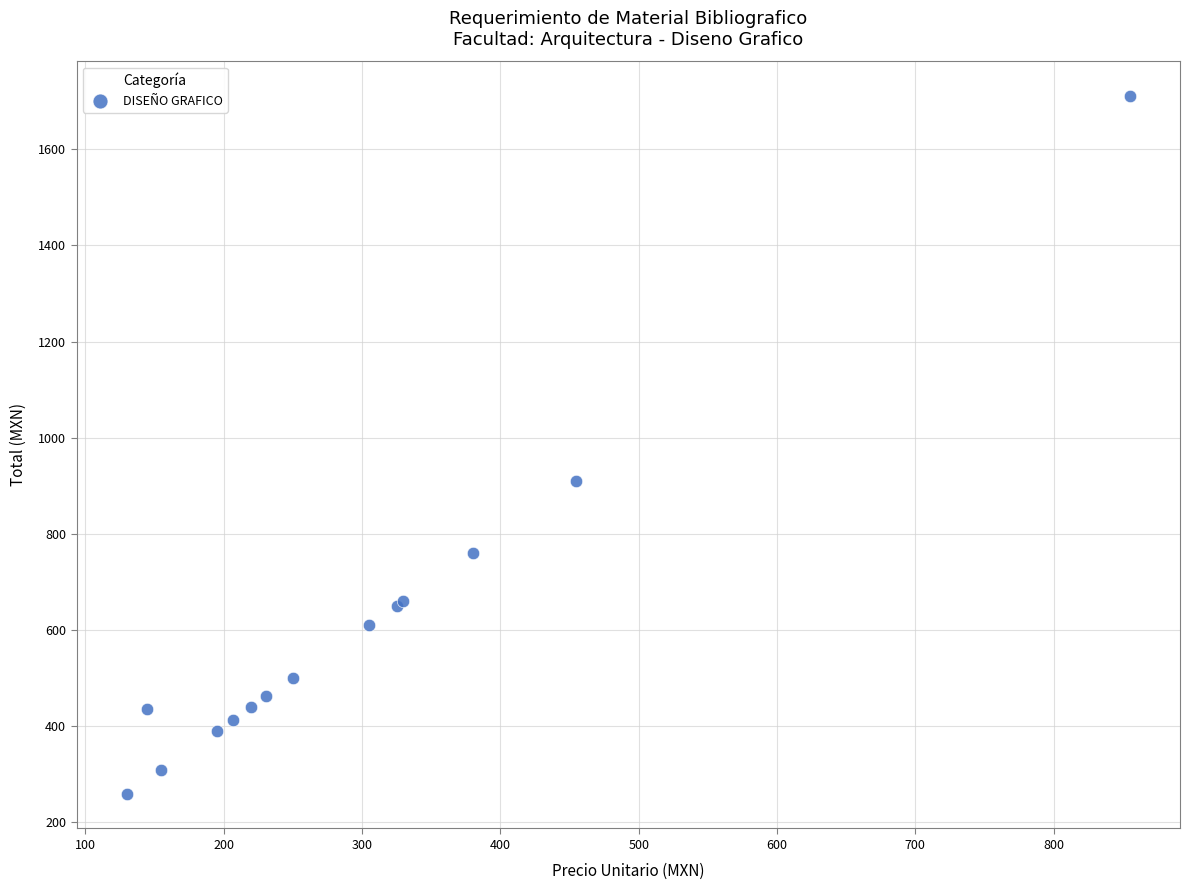

What Y value in the scatter plot is closest to 985?

910